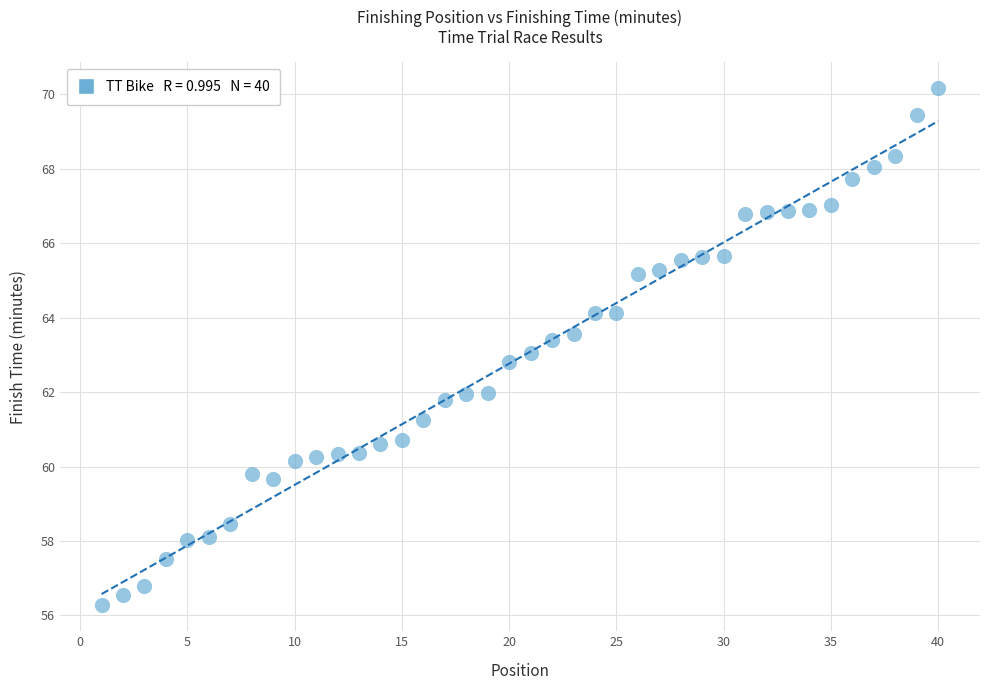

What is the range of X values (max minus min)?

39.0